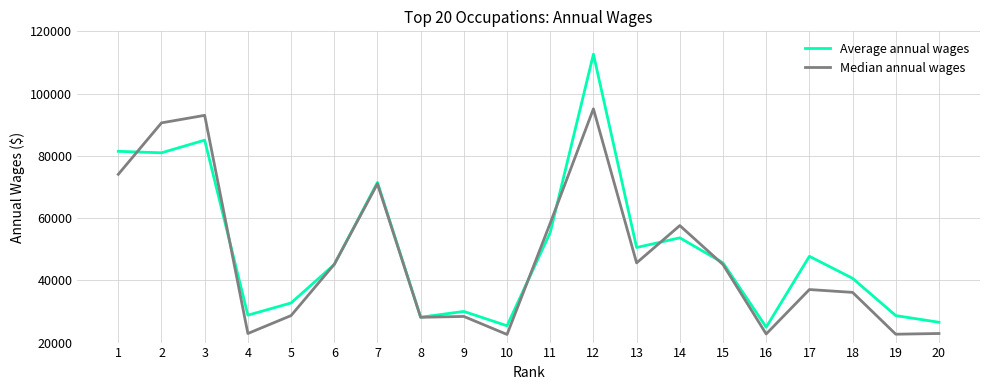

What is the spread (max minus min) of values at 12?

17562